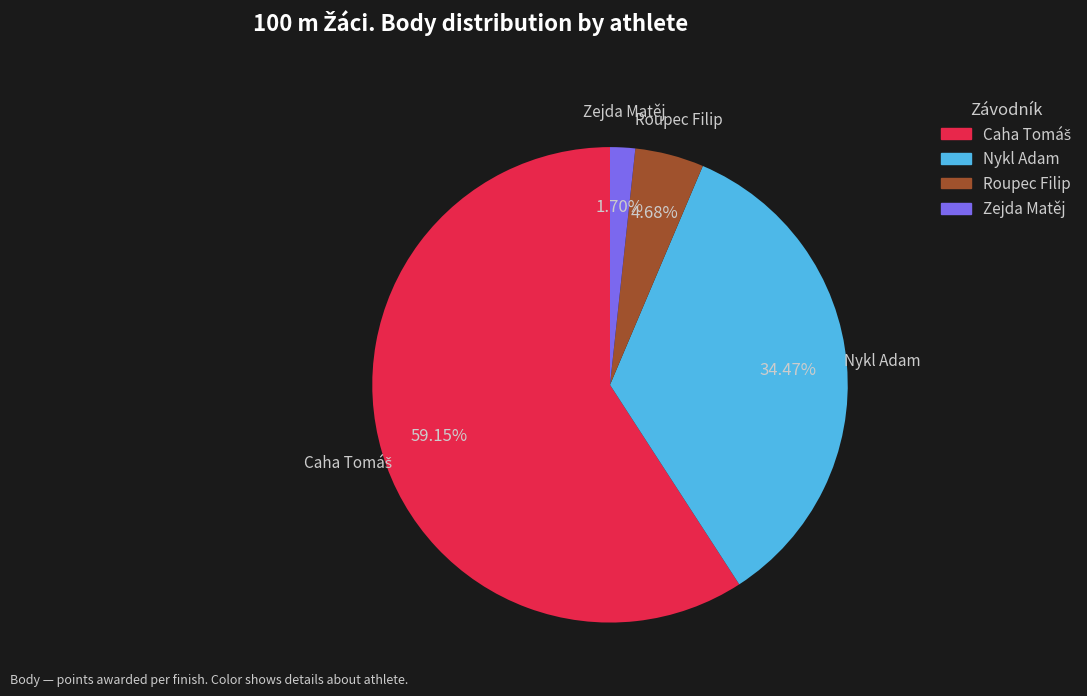

Which slice is the smallest?

Zejda Matěj